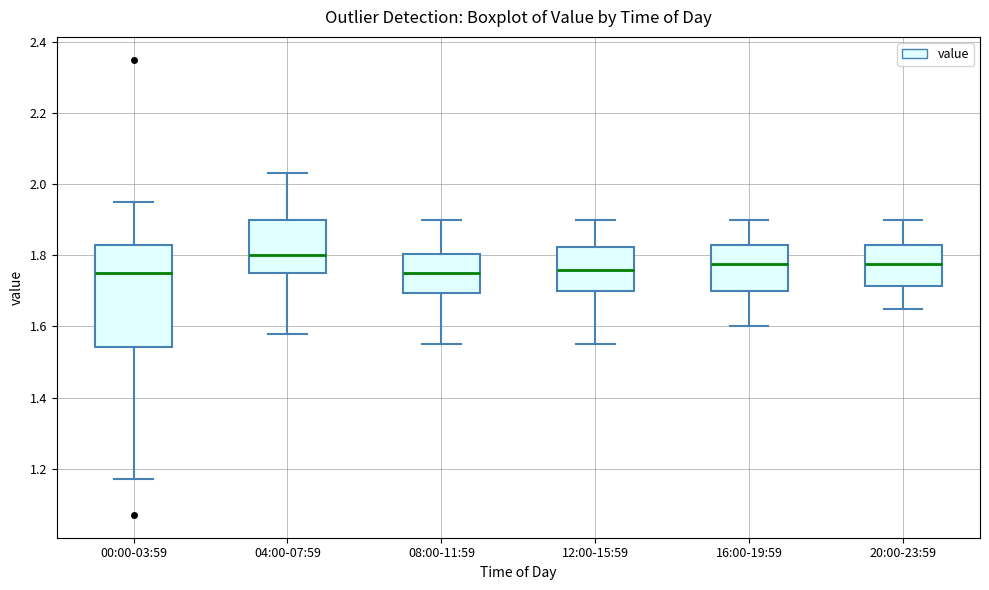

Reading left to right, transcribe this box plot: for each box, give where its median line is, the range the box spans, and where its two whiskers end, as read against the y-axis. The values are not printed on the chart, so give them approximately, as read against the axis.

00:00-03:59: median 1.76, box 1.54 to 1.84, whiskers 1.18 to 1.96
04:00-07:59: median 1.80, box 1.76 to 1.90, whiskers 1.58 to 2.04
08:00-11:59: median 1.76, box 1.70 to 1.80, whiskers 1.56 to 1.90
12:00-15:59: median 1.76, box 1.70 to 1.82, whiskers 1.56 to 1.90
16:00-19:59: median 1.78, box 1.70 to 1.84, whiskers 1.60 to 1.90
20:00-23:59: median 1.78, box 1.72 to 1.84, whiskers 1.66 to 1.90